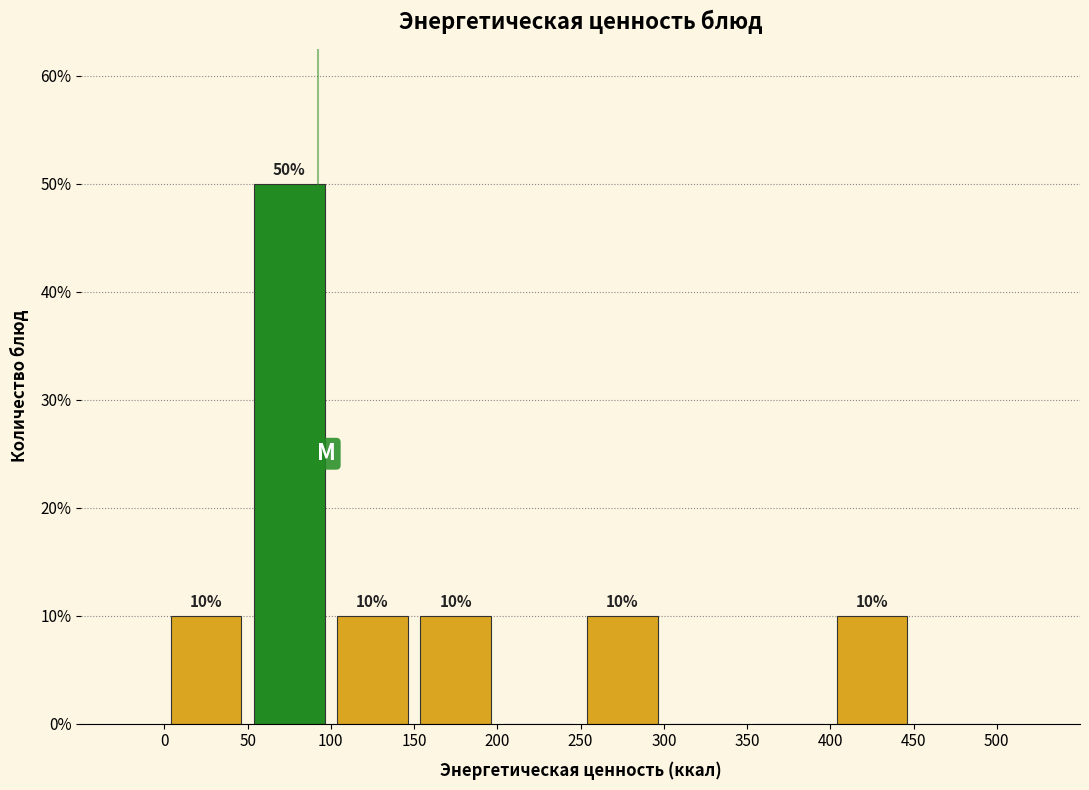

Which range on the x-axis has the tallest bar?

50 to 100